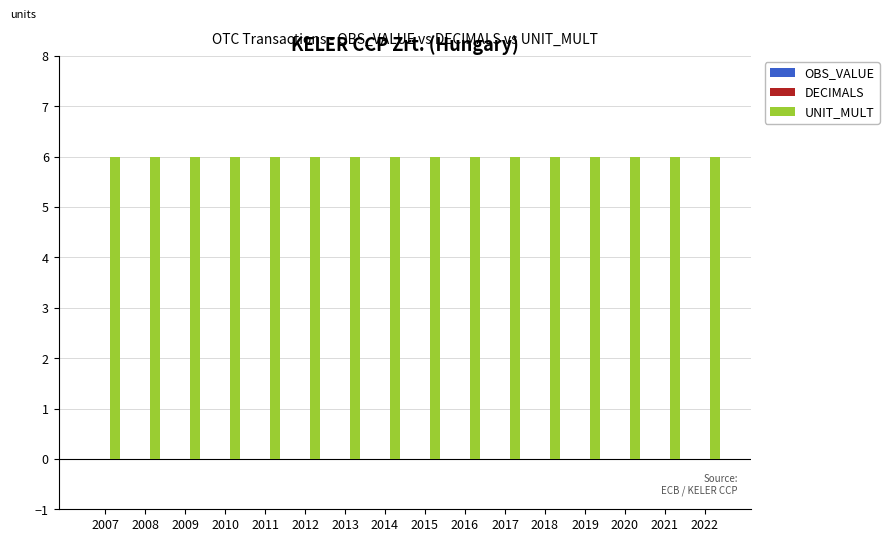

Is the value of DECIMALS at 2011 greater than the value of UNIT_MULT at 2014?

No